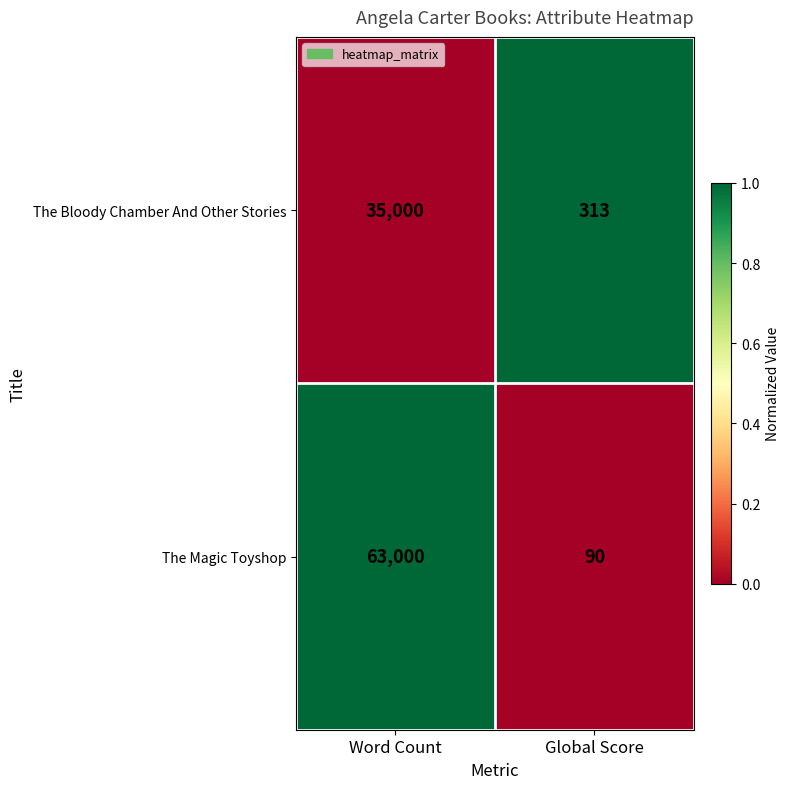

At Global Score, list the series in order from smallest to largest.

The Magic Toyshop, The Bloody Chamber And Other Stories